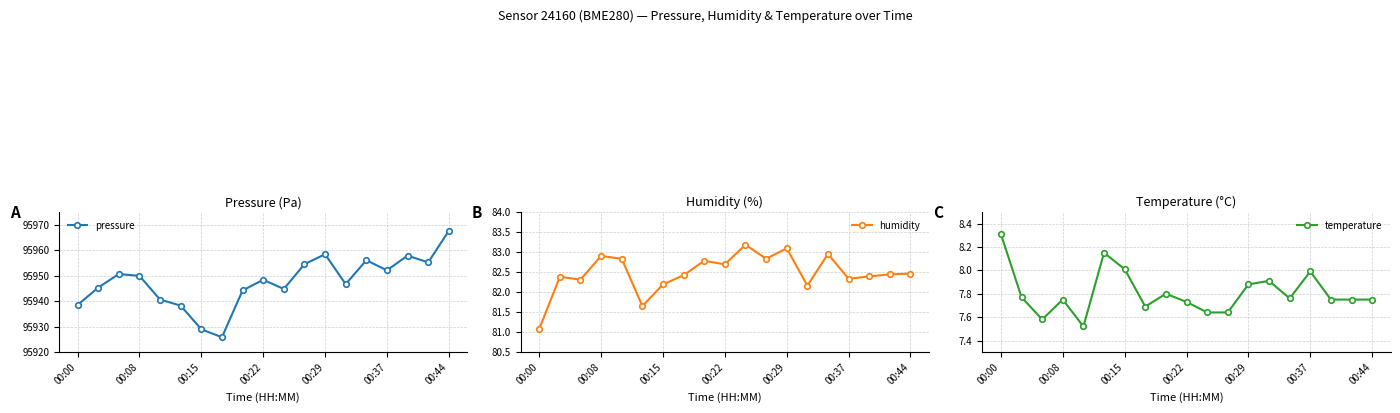

Is this an area chart (filled region under the line)?

No